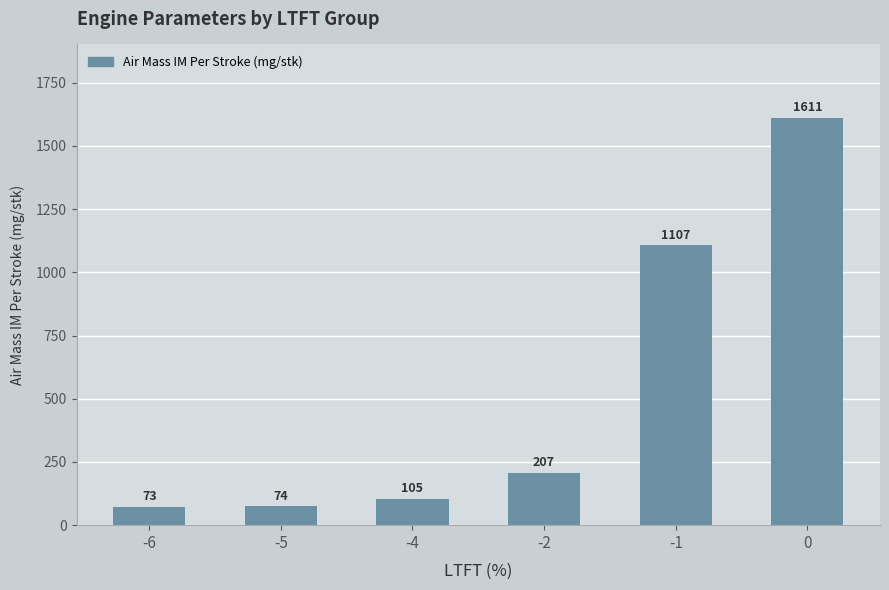

The chart shows a value of 74.2 at -5. True or false?

True